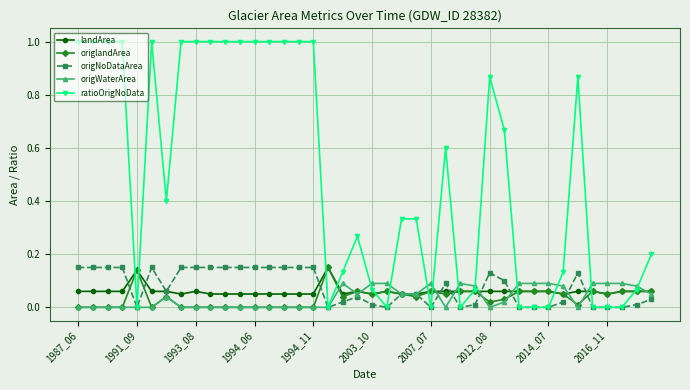

How many lines are shown in the chart?

5